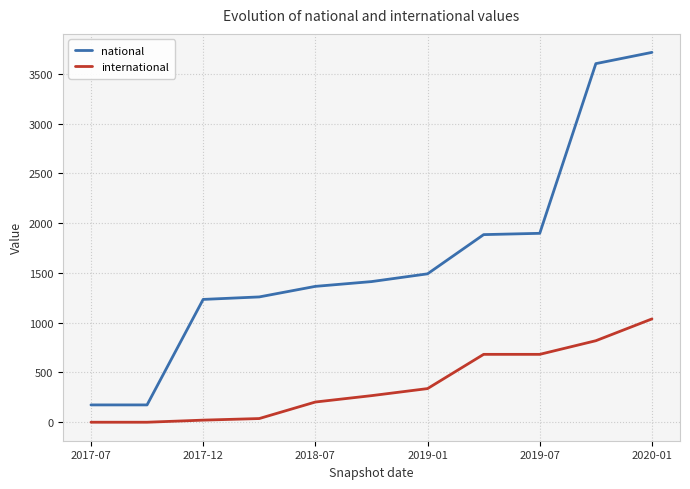

Count the number of categories in the chart.

11